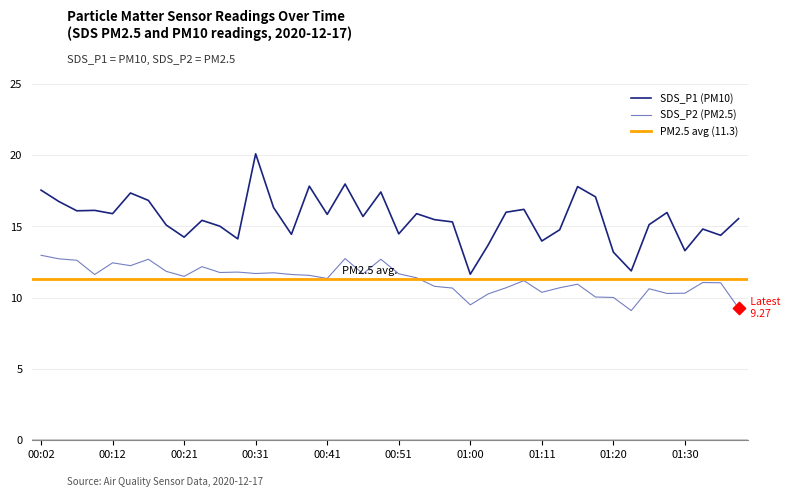

True or false: SDS_P2 (PM2.5) and SDS_P1 (PM10) cross at least once.

False